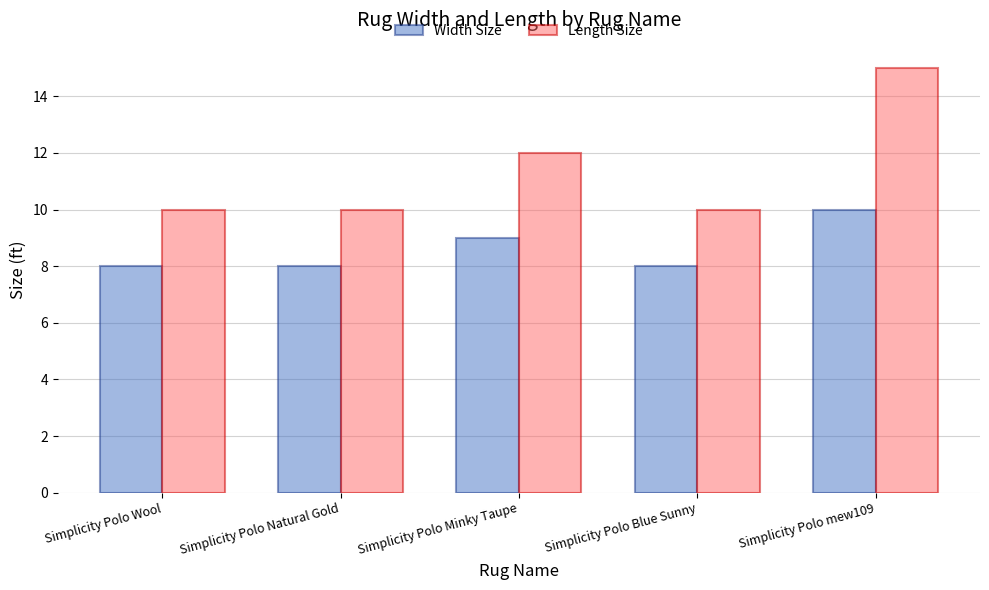

What is the difference between the maximum and minimum values in the Width Size series?

2